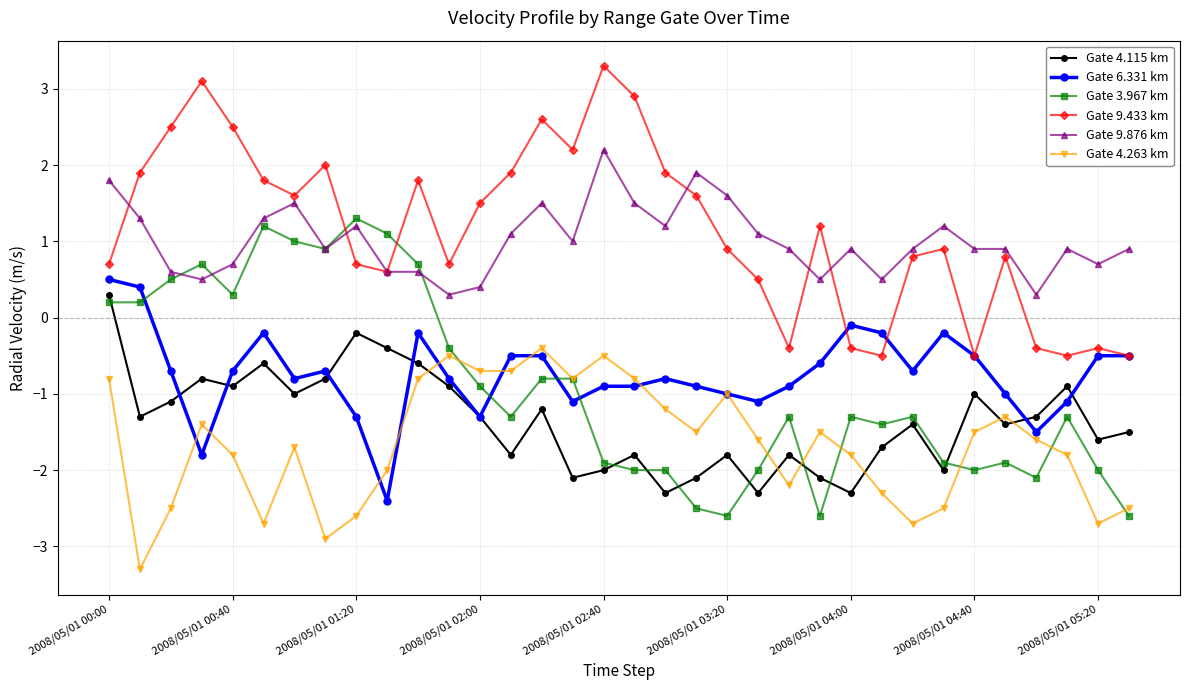

What are all the series names shown in the legend?

Gate 4.115 km, Gate 6.331 km, Gate 3.967 km, Gate 9.433 km, Gate 9.876 km, Gate 4.263 km